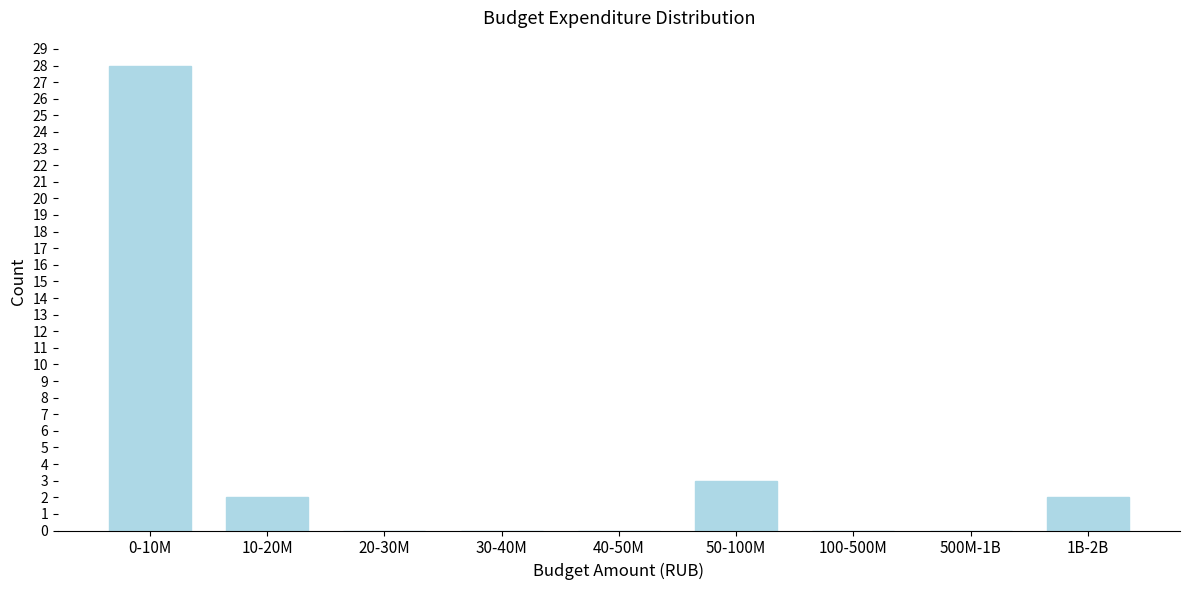

Reading left to right, transcribe all the data shown in this chart.

0-10M=28	10-20M=2	20-30M=0	30-40M=0	40-50M=0	50-100M=3	100-500M=0	500M-1B=0	1B-2B=2